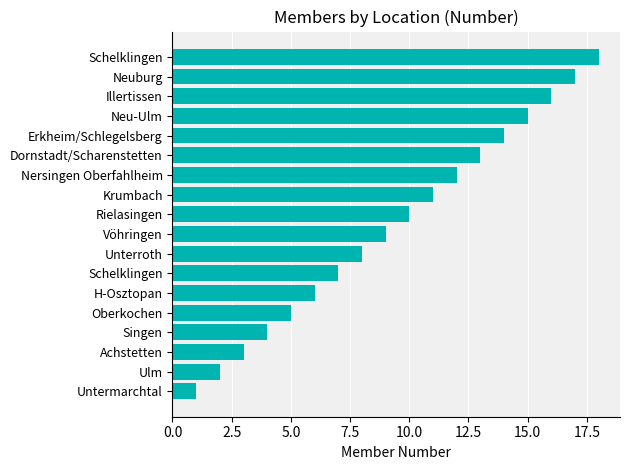

What is the difference between the second highest and minimum values?

16